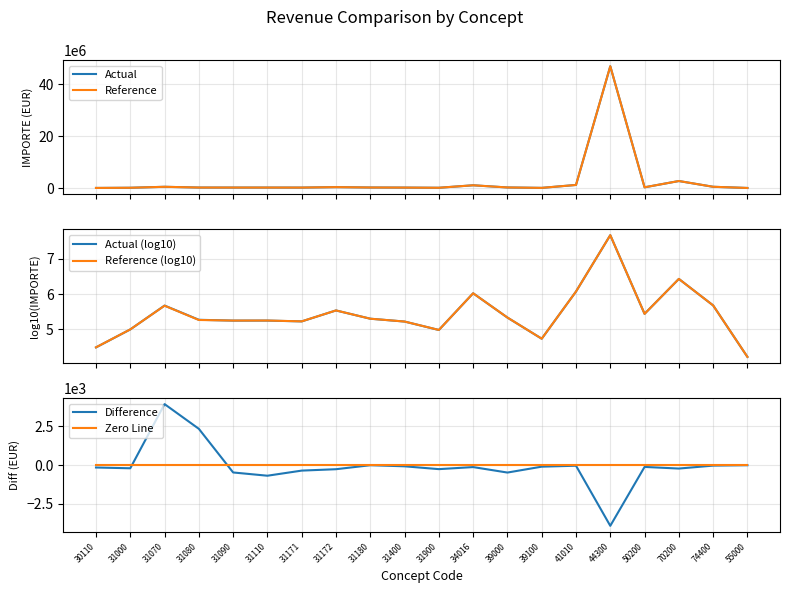

What are all the series names shown in the legend?

Actual, Reference, Actual (log10), Reference (log10), Difference, Zero Line